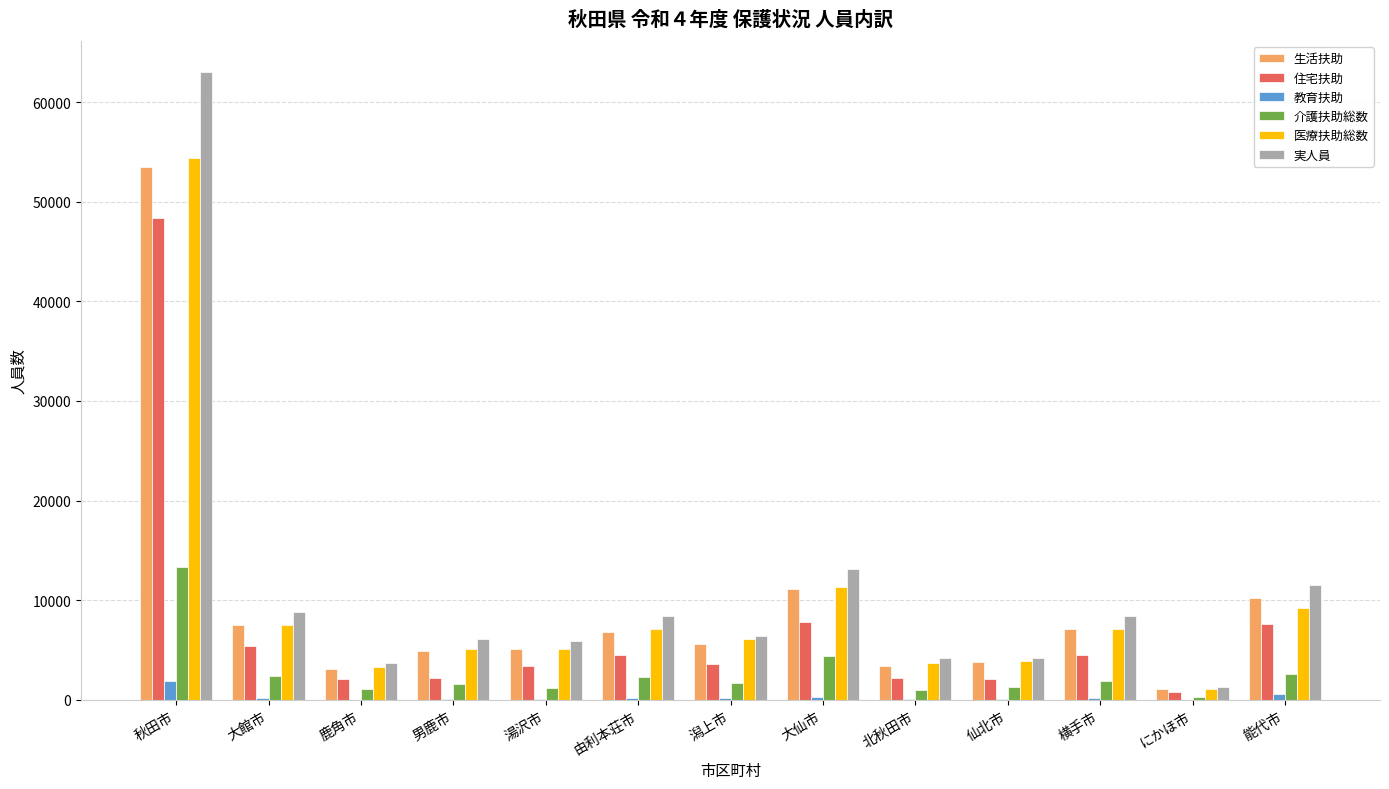

True or false: 医療扶助総数 has a value of 2241 at 由利本荘市.

False